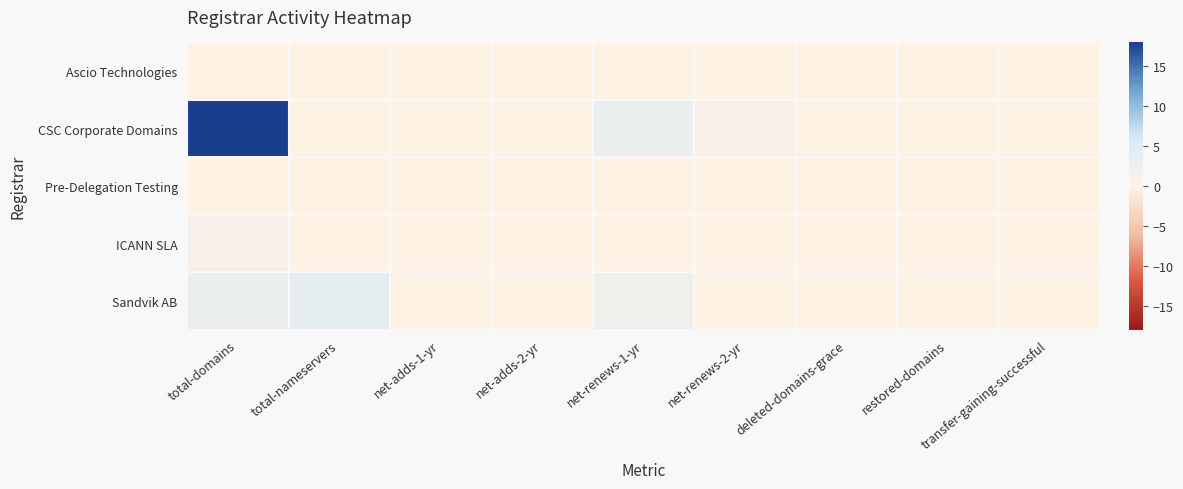

Which series has the widest spread of values?

CSC Corporate Domains